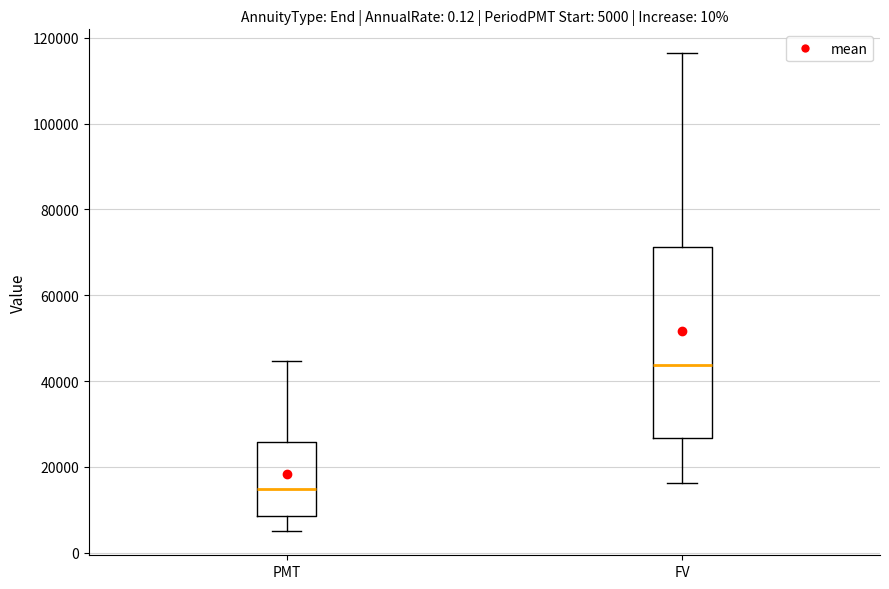

Comparing the boxes themselves (not the whiskers), which one is the tallest?

FV